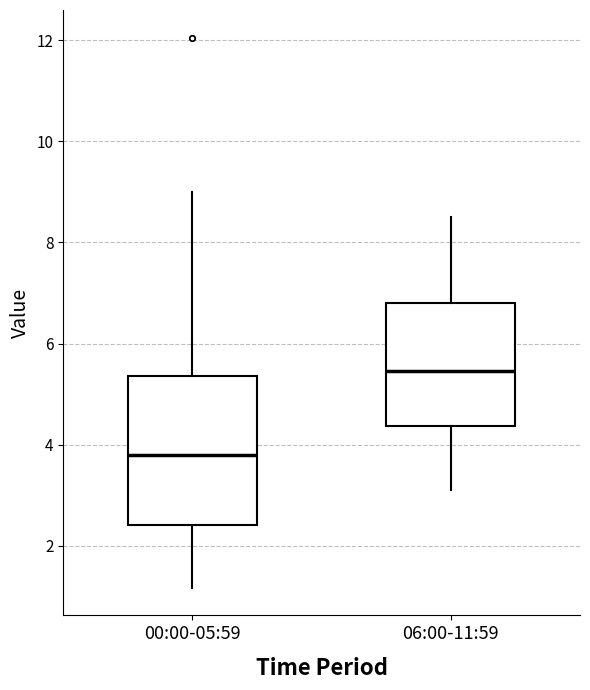

Comparing the boxes themselves (not the whiskers), which one is the tallest?

00:00-05:59